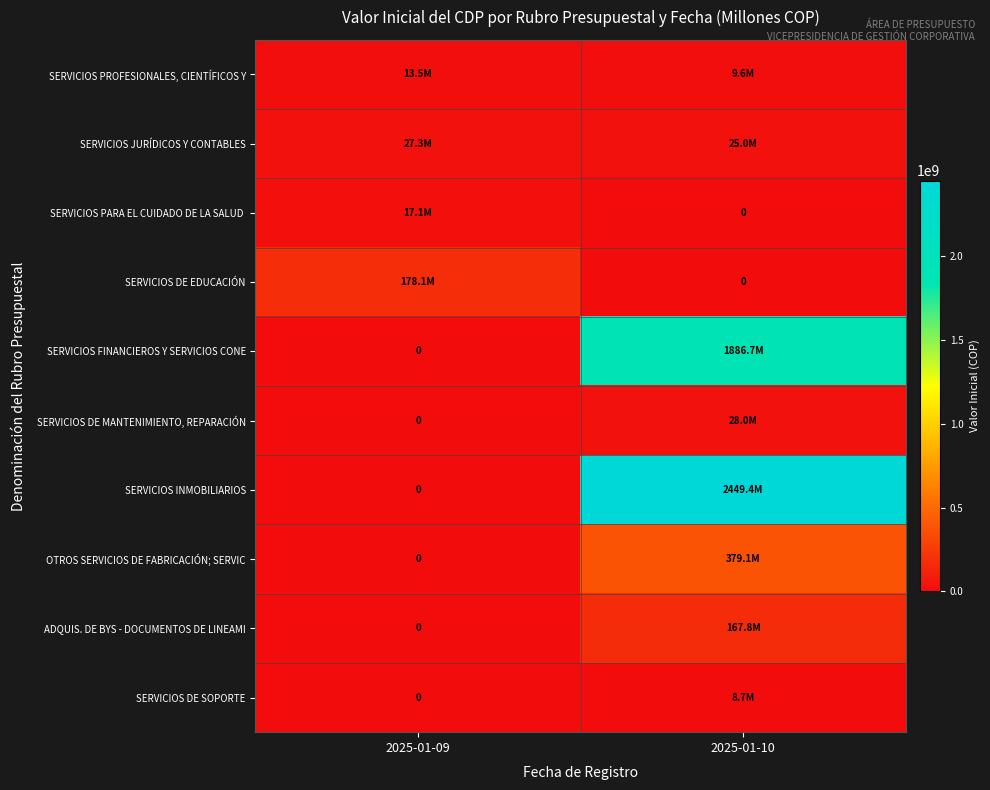

How many data points does each series have?

2